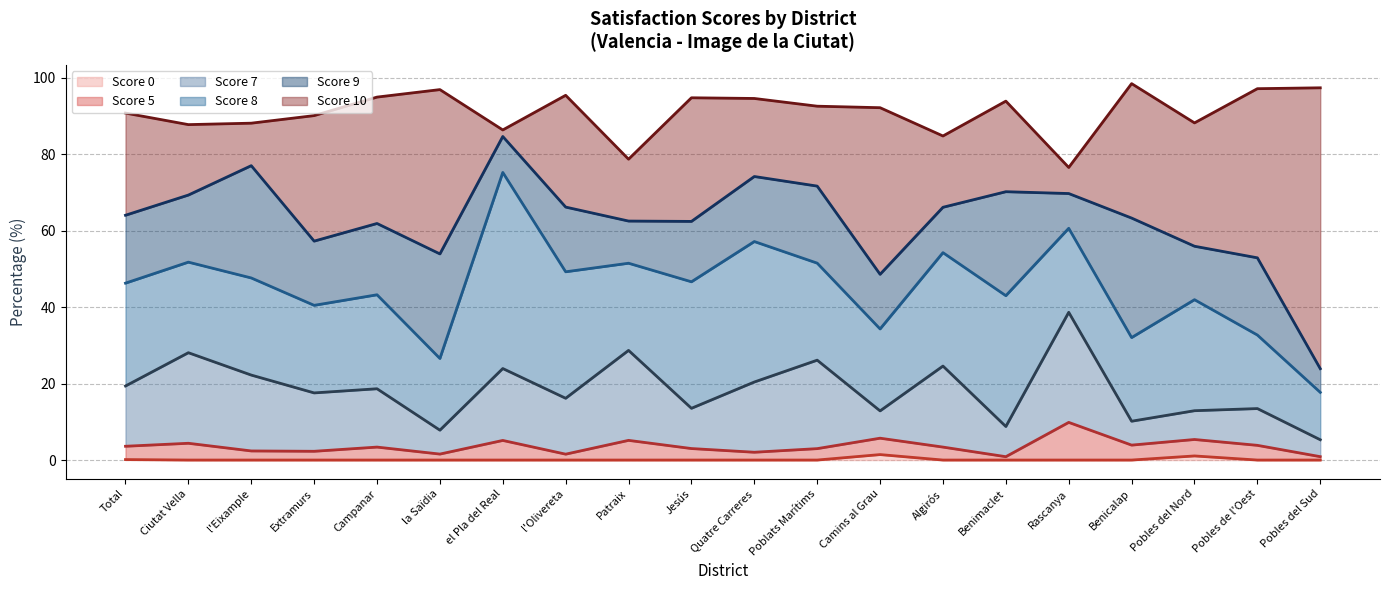

After their last crossing, which series has the higher values: Score 9 or Score 5?

Score 9